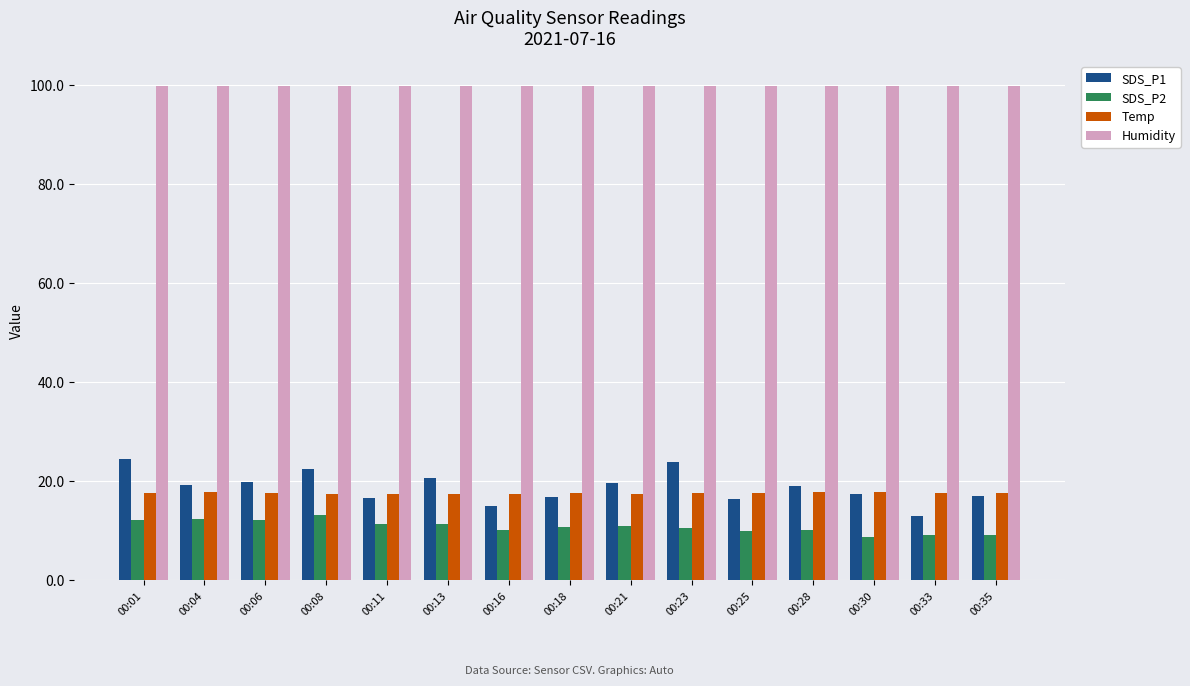

What is the minimum value shown in the chart?

8.7